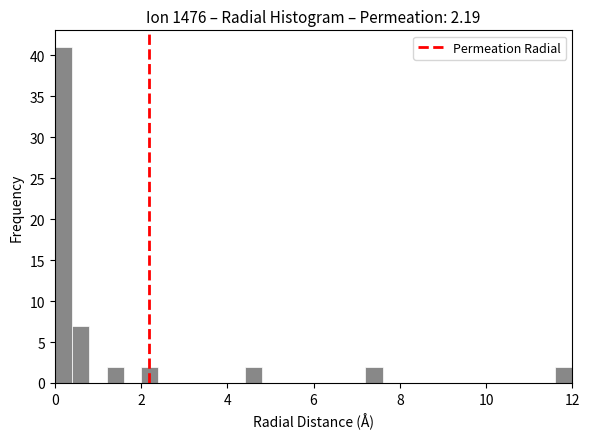

Around what value on the x-axis is the tallest bar? Give the approximate position of its centre, as read against the axis.

0.2